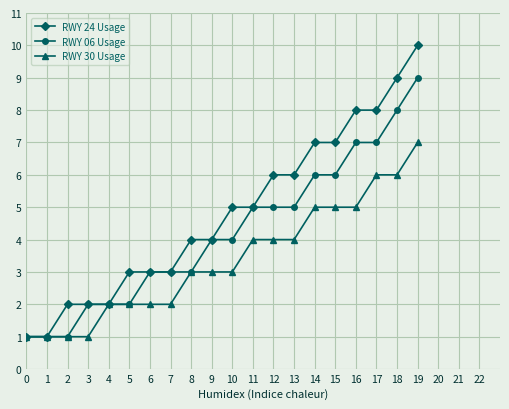

What is the average value of the RWY 06 Usage series?

4